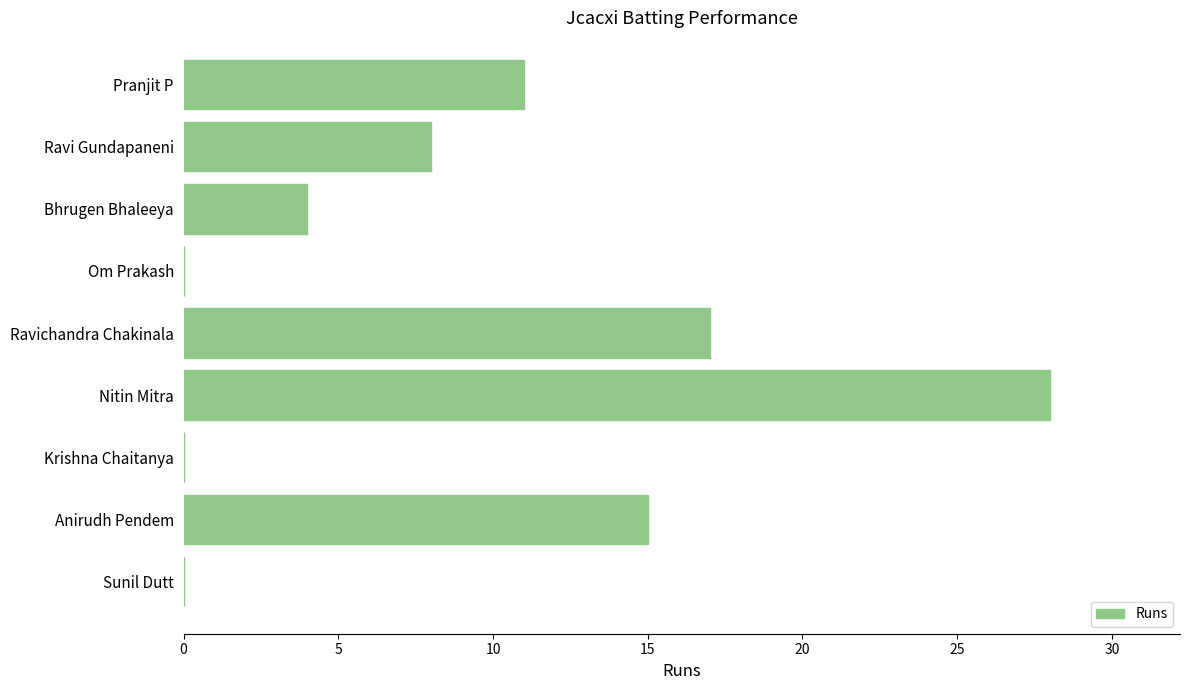

Reading top to bottom, list all the values displayed in this chart.

Pranjit P=11	Ravi Gundapaneni=8	Bhrugen Bhaleeya=4	Om Prakash=0	Ravichandra Chakinala=17	Nitin Mitra=28	Krishna Chaitanya=0	Anirudh Pendem=15	Sunil Dutt=0